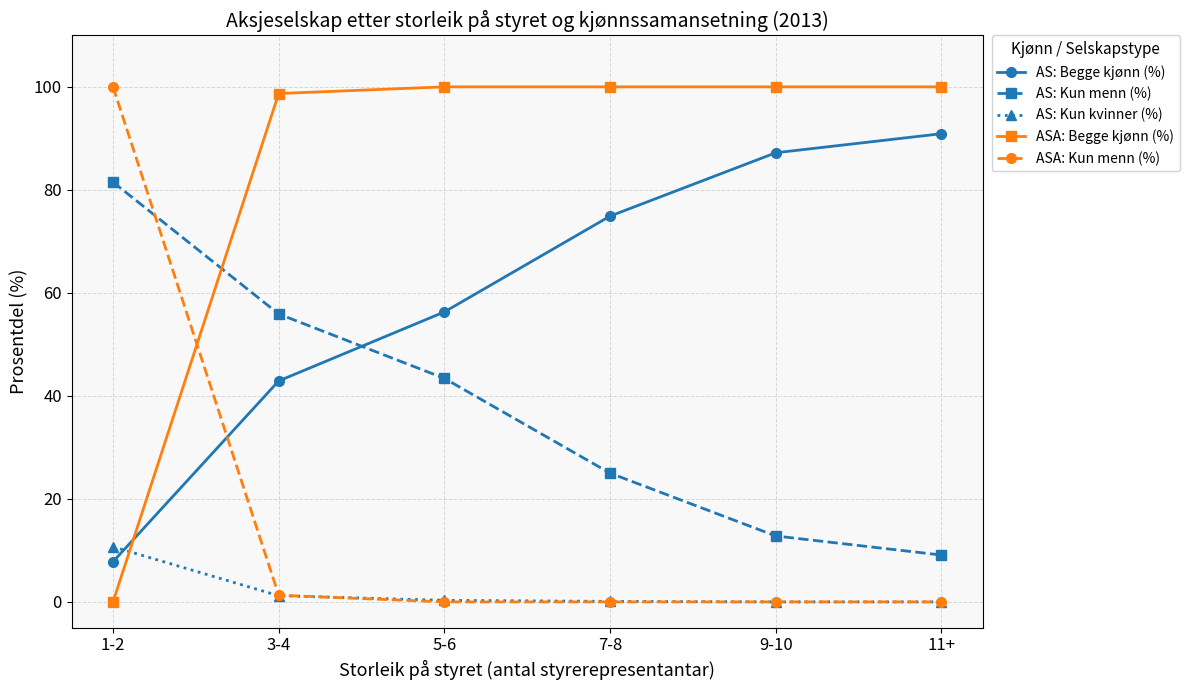

Is it true that ASA: Kun menn (%) equals 100.0 at 1-2?

True